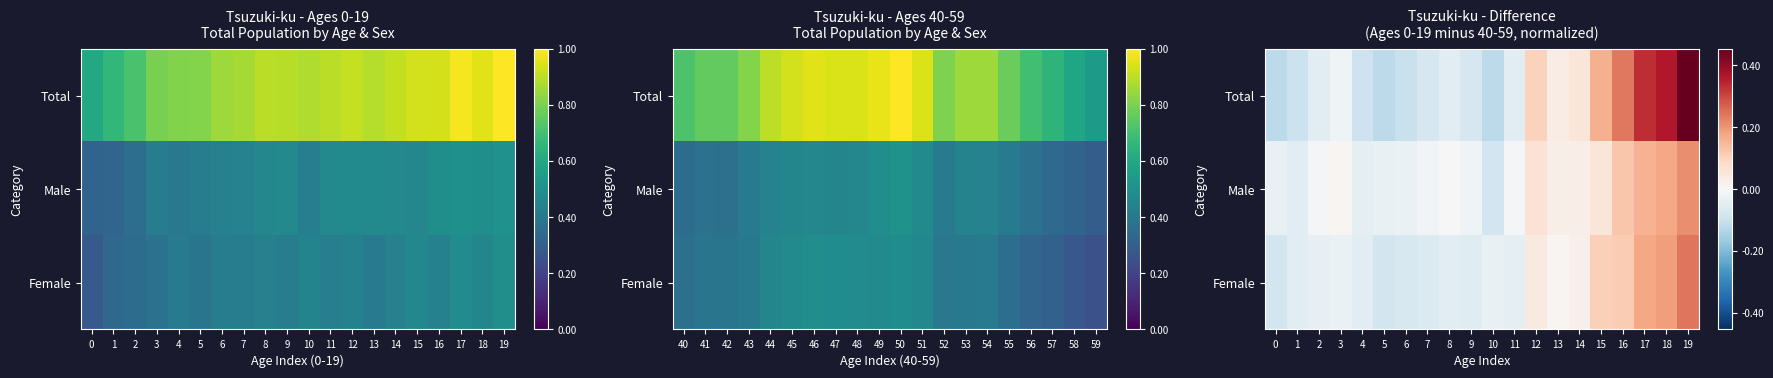

How many values in Total are above zero?

8